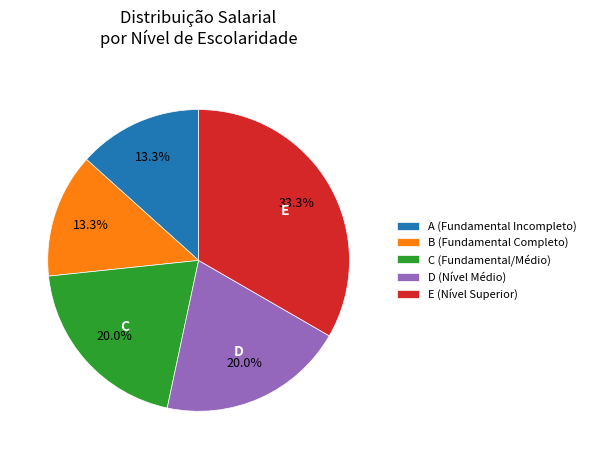

Which slice is the largest?

E (Nível Superior)